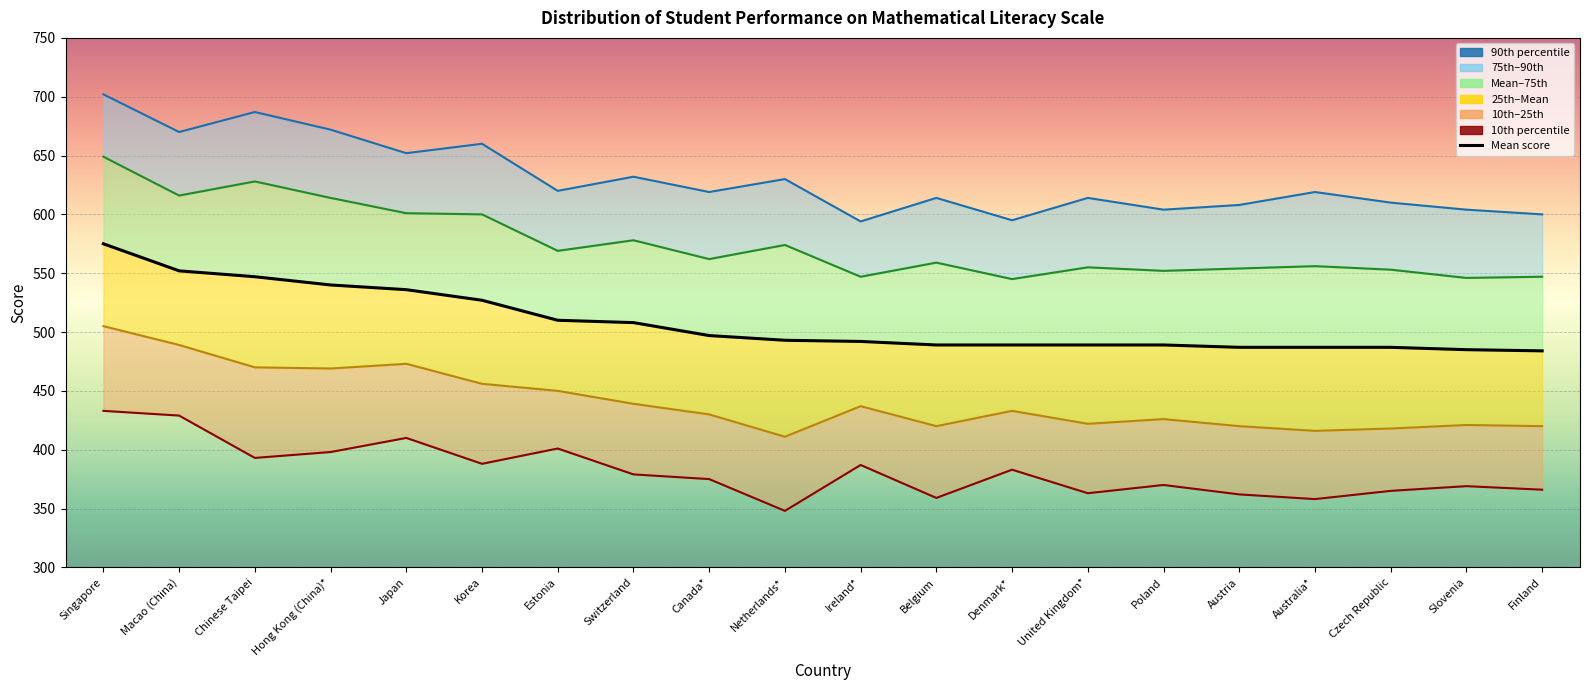

Which series has the widest spread of values?

90th percentile